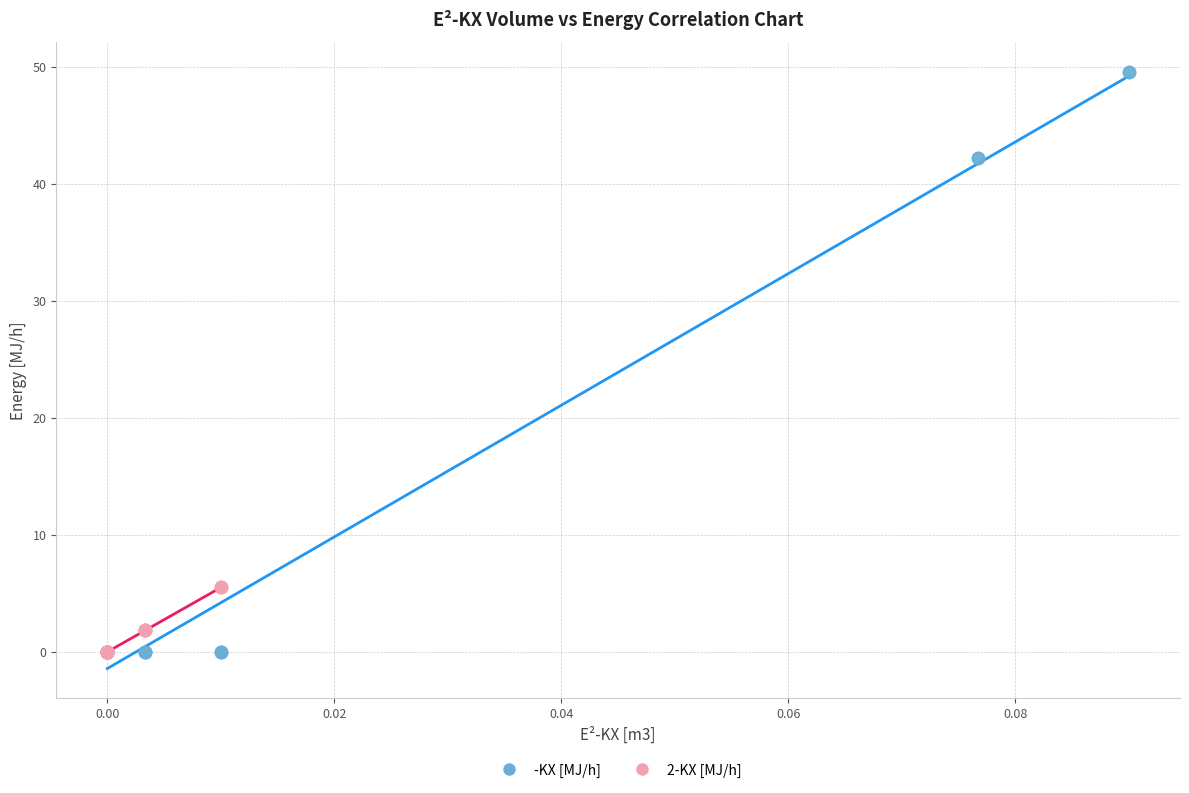

Which series reaches the maximum Y coordinate?

-KX [MJ/h]